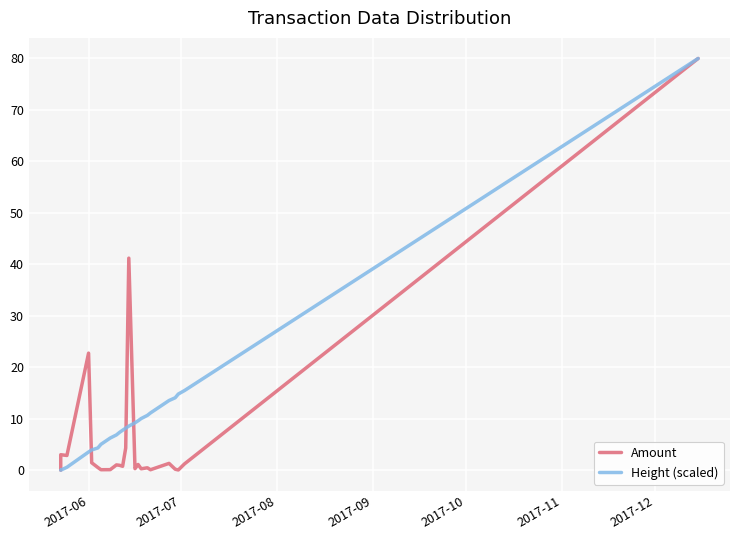

How many intersections are there between Amount and Height (scaled)?

4